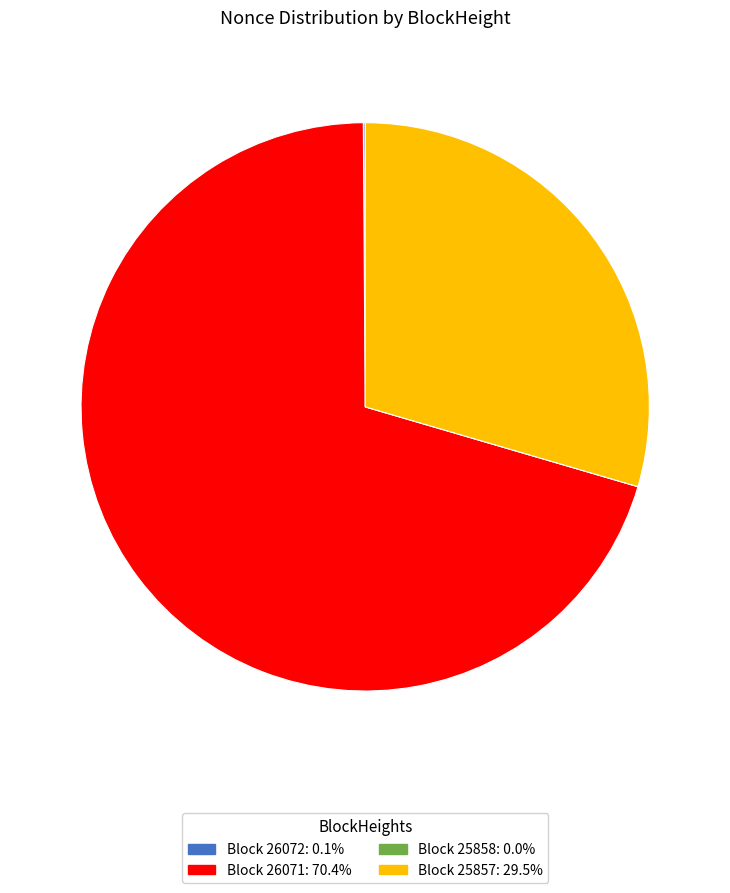

Does any single category account for the majority?

Yes